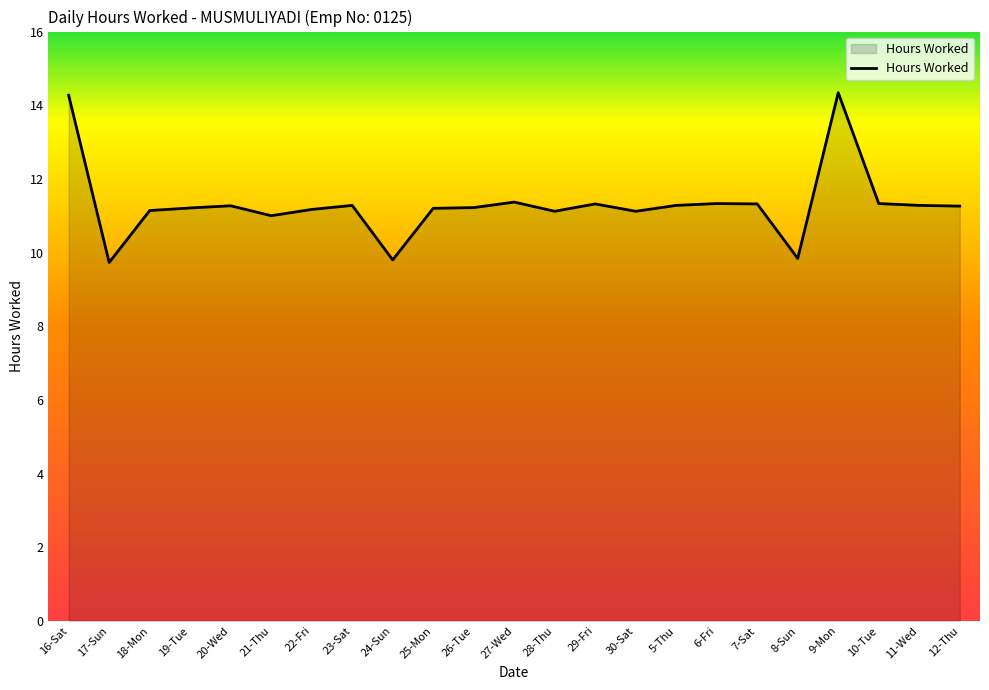

What is the sum of the values at 23-Sat and 10-Tue?

22.6